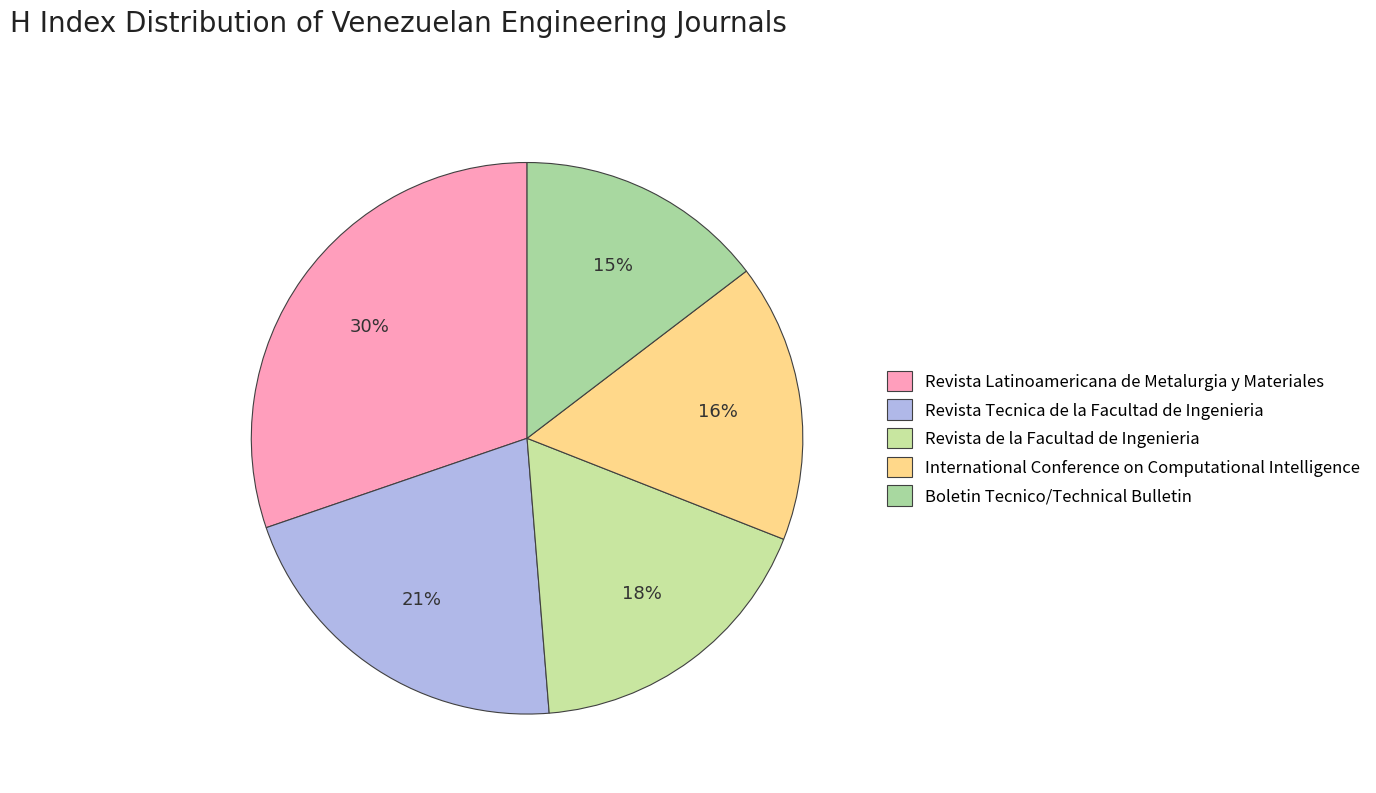

How many slices are in this pie chart?

5